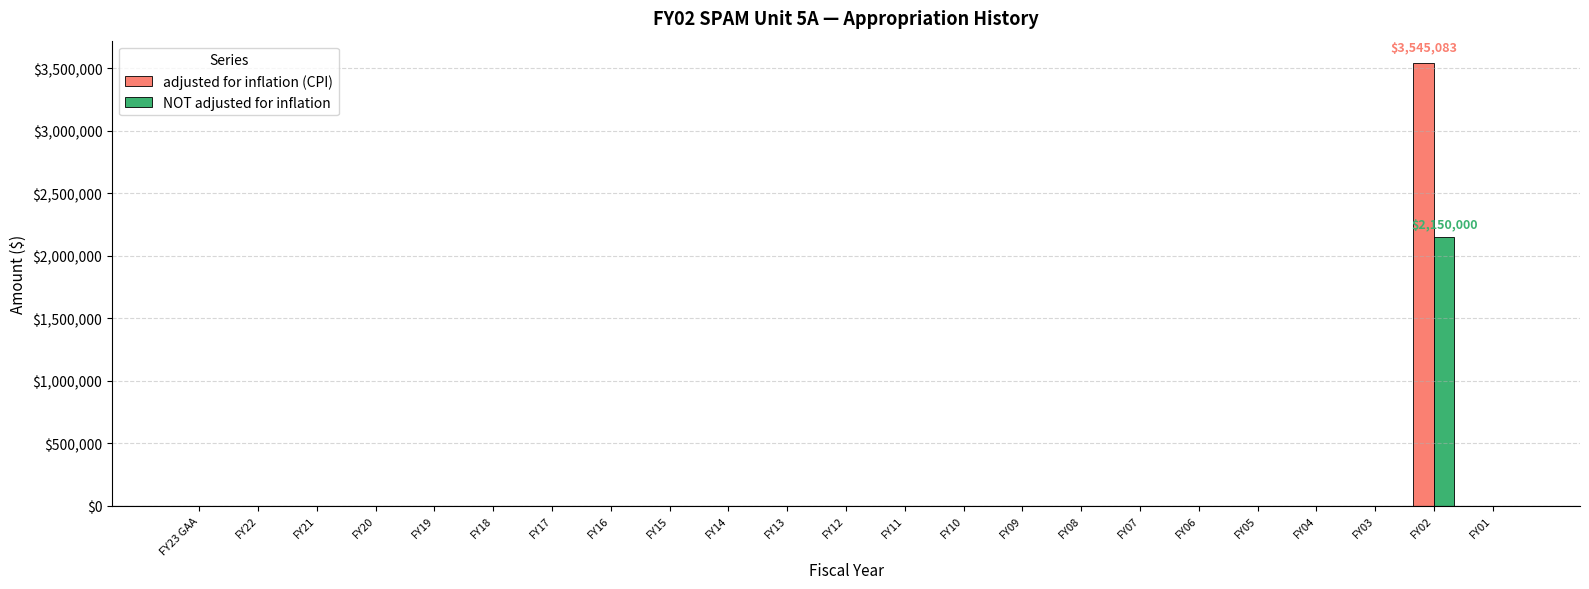

What is the maximum value shown in the chart?

3545083